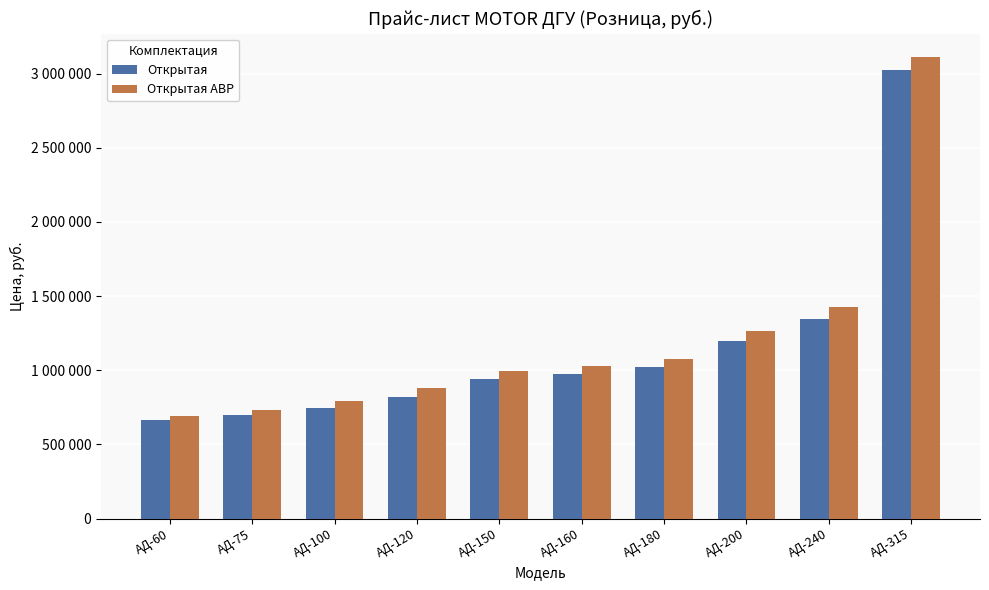

At which category is the sum across all series the highest?

АД-315